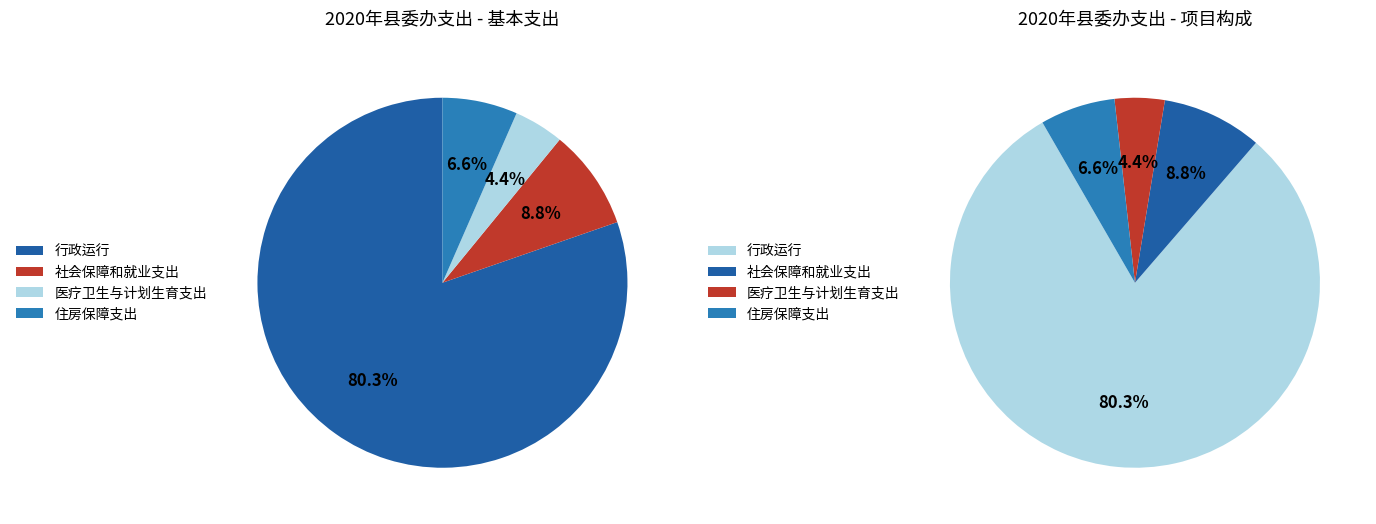

How many slices are in this pie chart?

4